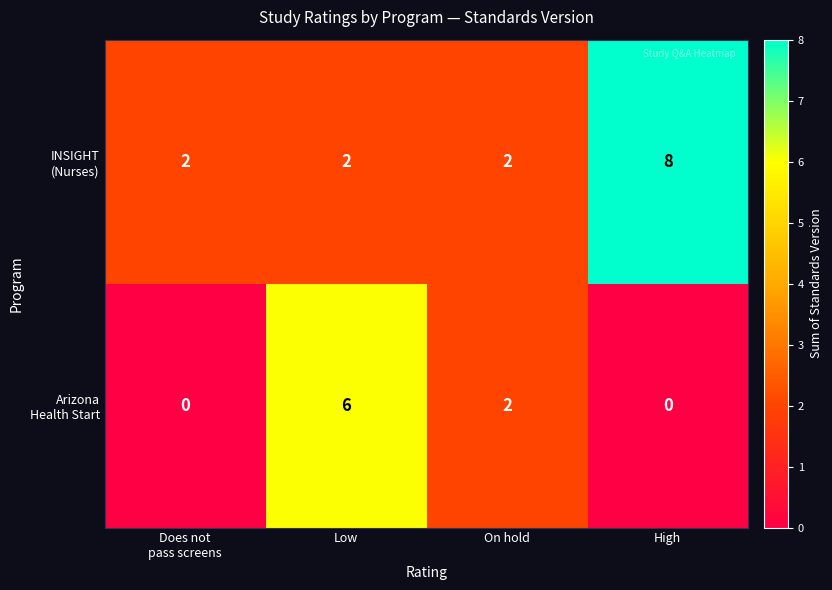

How many categories are shown in the chart?

4